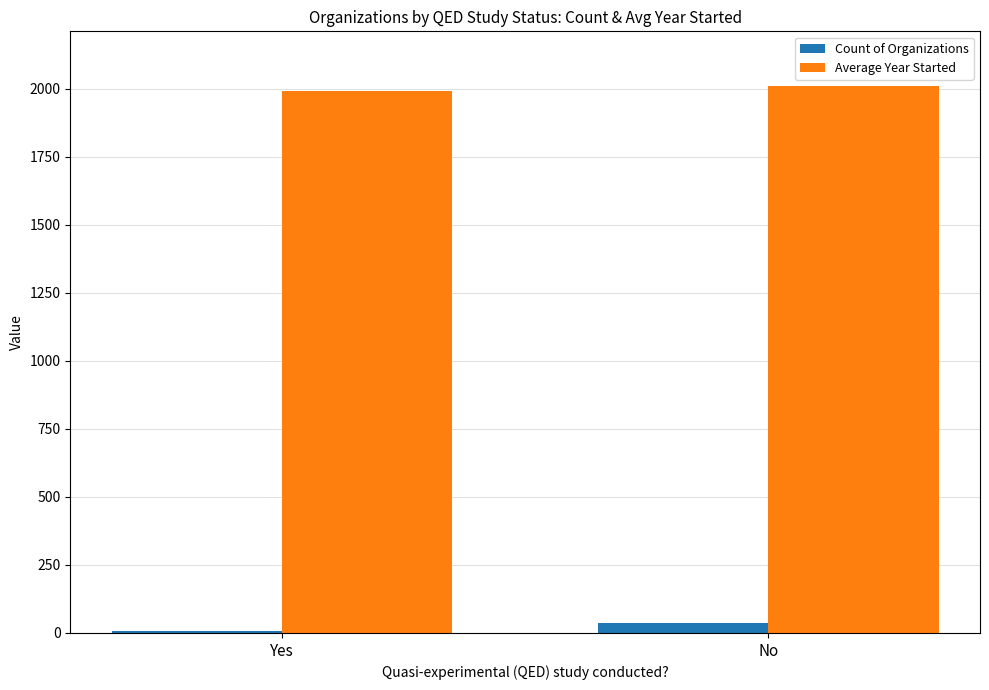

Reading left to right, extract all data points from this chart.

Count of Organizations: Yes=6	No=36
Average Year Started: Yes=1993	No=2010